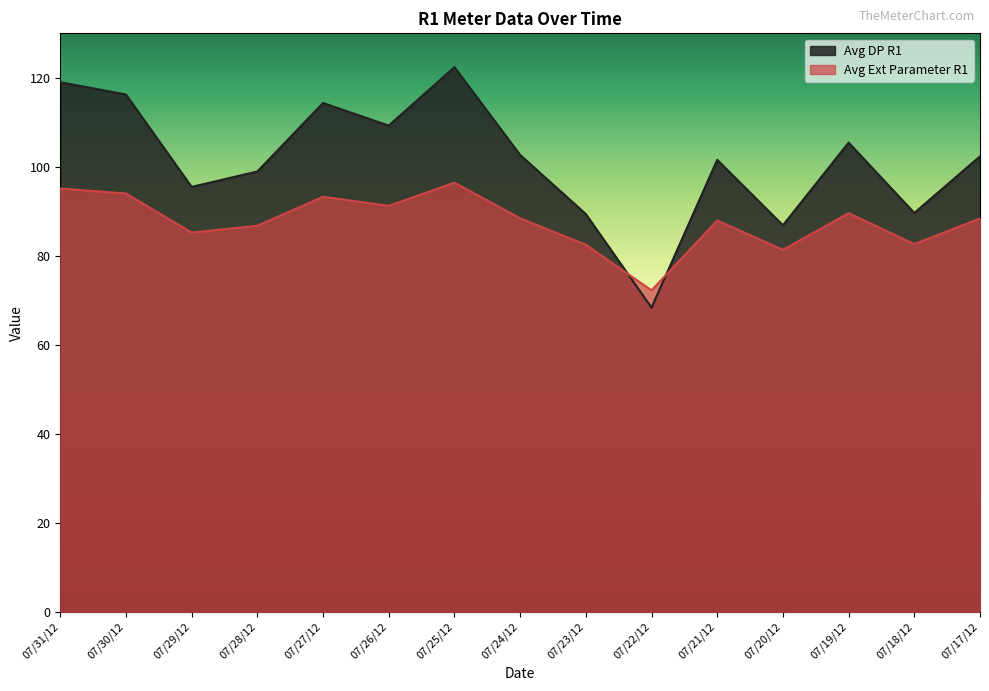

List the labels in order of Avg DP R1 value, largest first.

07/25/12, 07/31/12, 07/30/12, 07/27/12, 07/26/12, 07/19/12, 07/24/12, 07/17/12, 07/21/12, 07/28/12, 07/29/12, 07/18/12, 07/23/12, 07/20/12, 07/22/12